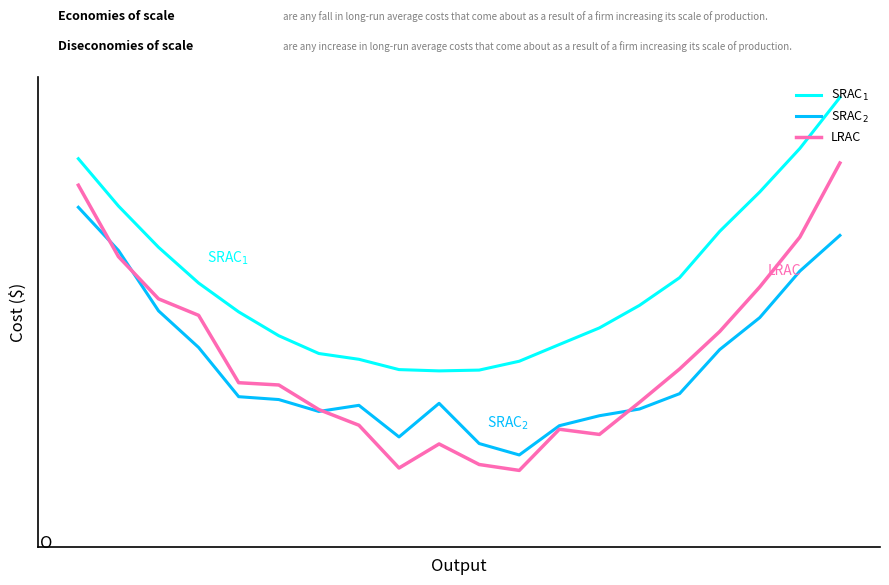

Does the chart have visible grid lines?

No